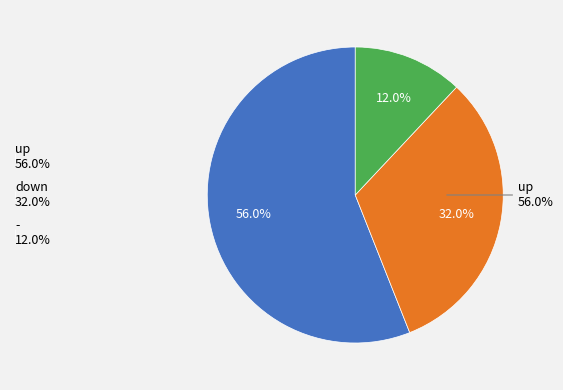

Which category has the smallest portion of the pie?

-